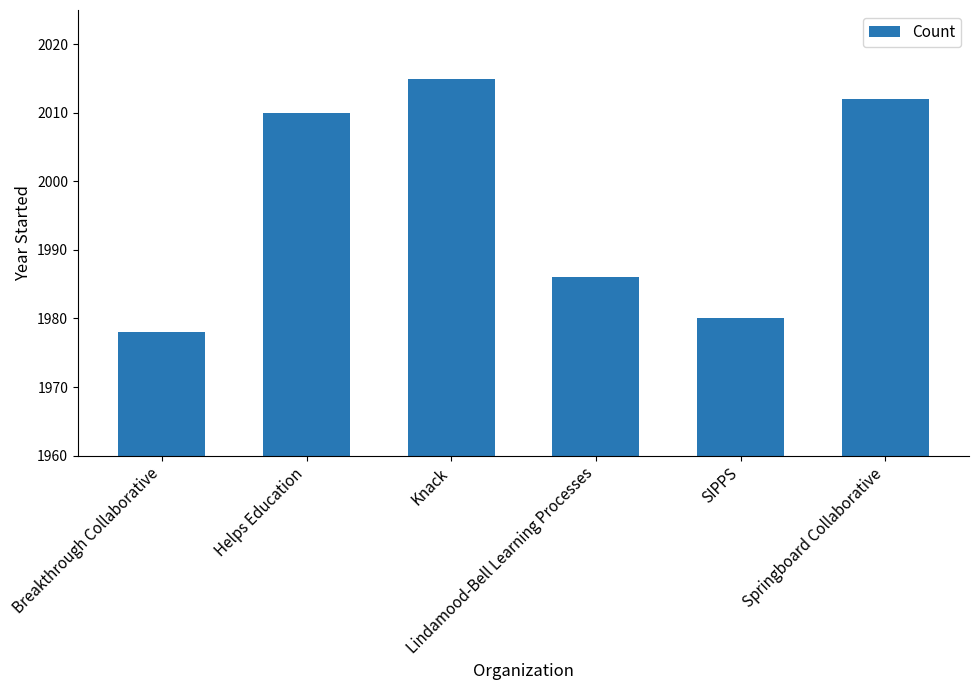

What is the sum of all values?

11981